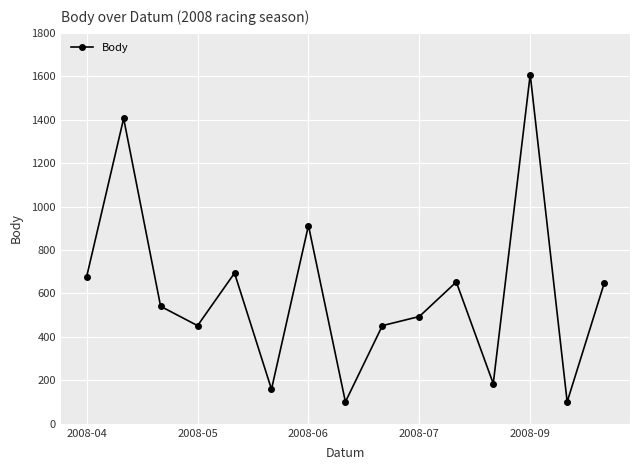

What is the maximum value shown in the chart?

1608